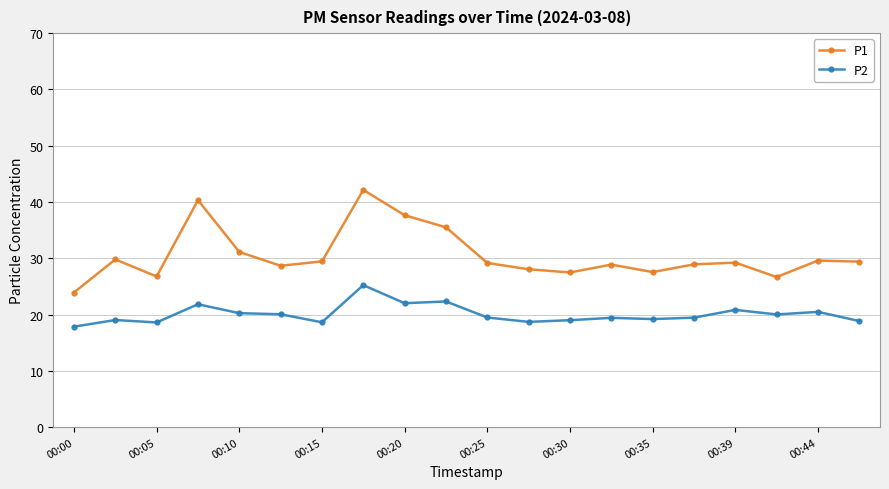

What is the smallest value displayed?

17.9